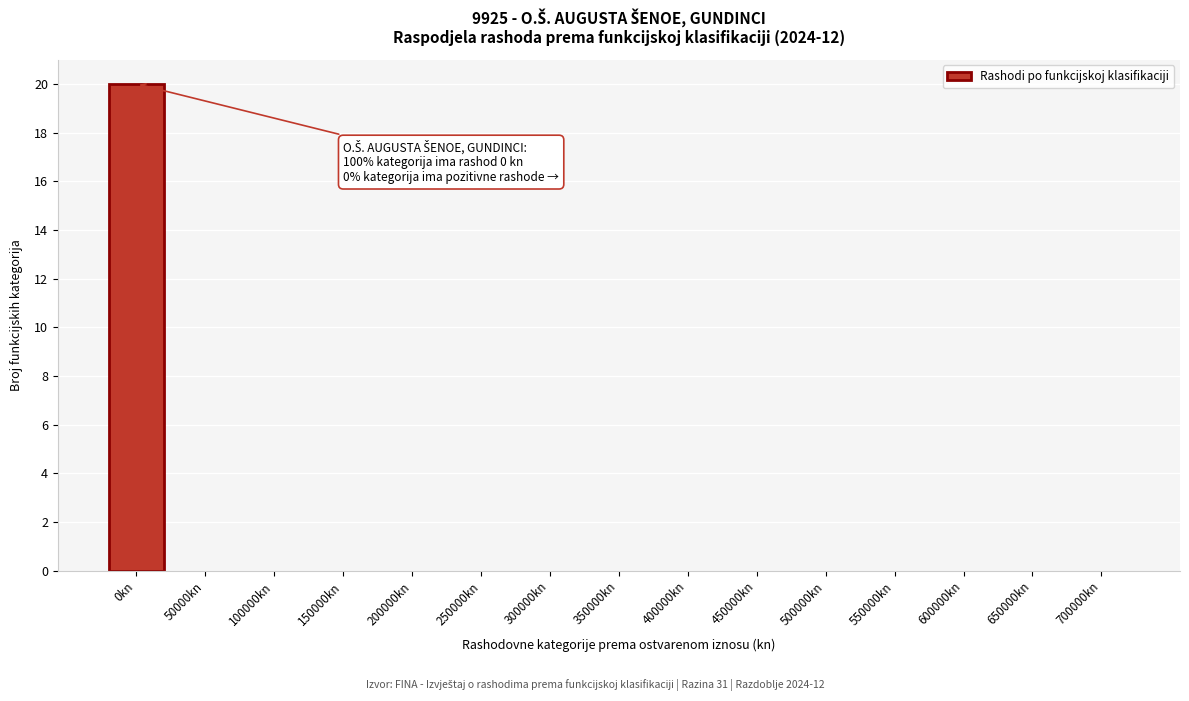

Reading left to right, extract all data points from this chart.

0kn=20	50000kn=0	100000kn=0	150000kn=0	200000kn=0	250000kn=0	300000kn=0	350000kn=0	400000kn=0	450000kn=0	500000kn=0	550000kn=0	600000kn=0	650000kn=0	700000kn=0